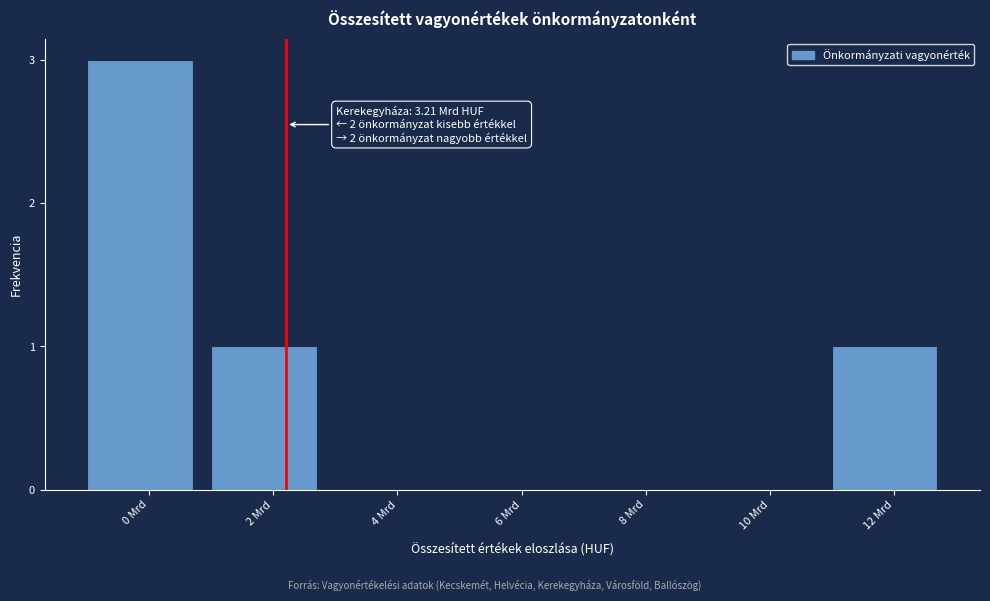

Reading right to left, extract all data points from this chart.

12 Mrd=1	10 Mrd=0	8 Mrd=0	6 Mrd=0	4 Mrd=0	2 Mrd=1	0 Mrd=3